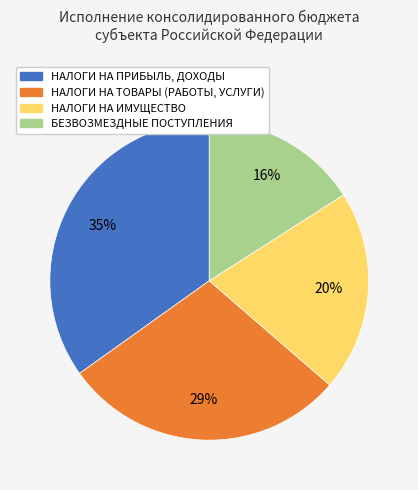

To the nearest percent, what is the difference between the largest and smallest slice percentages?

19%